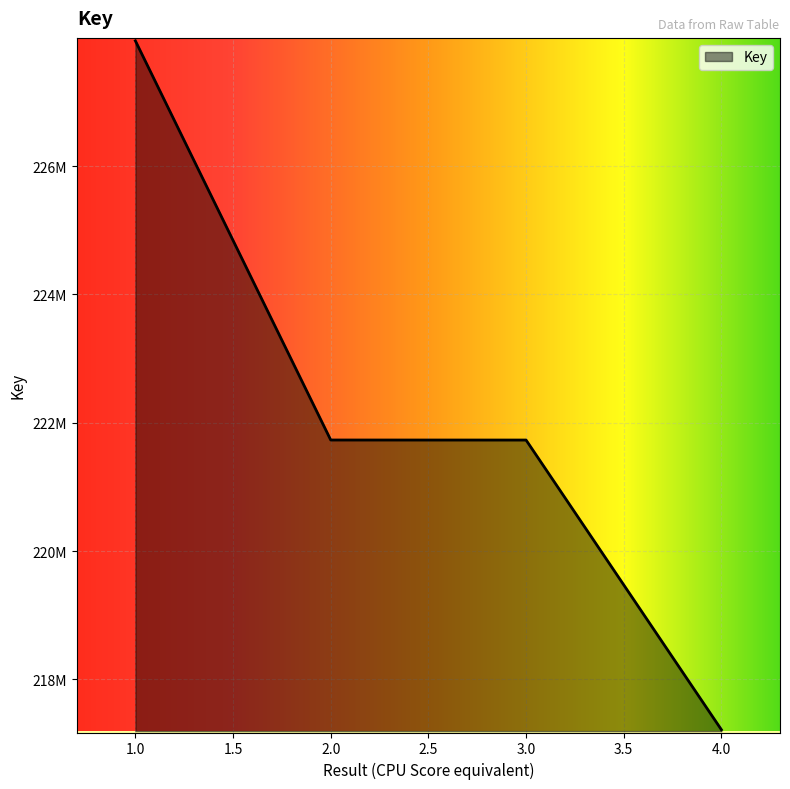

What is the minimum value shown in the chart?

217217011